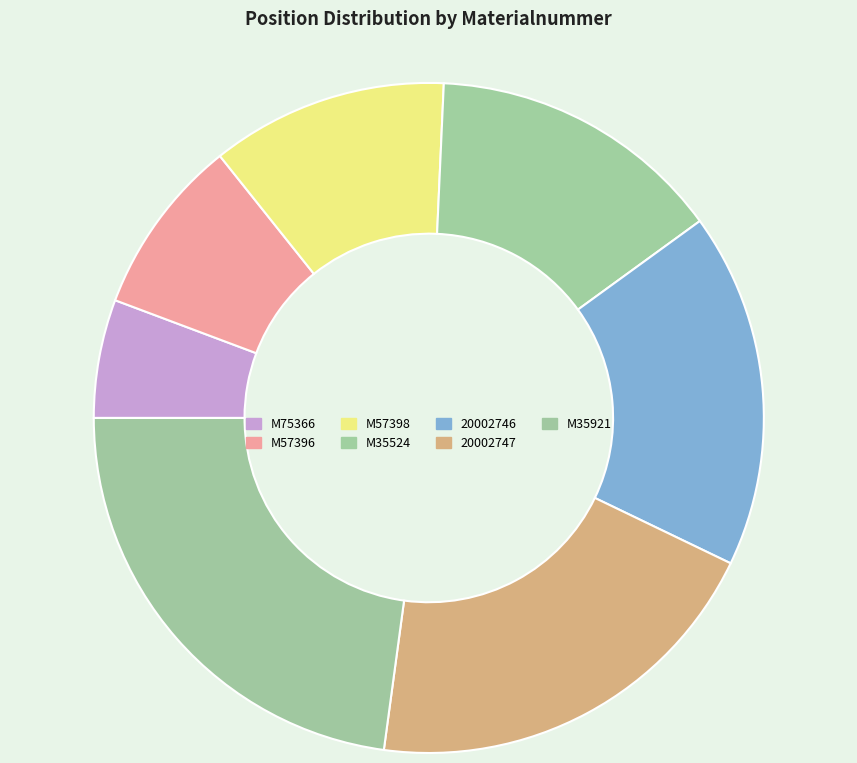

To the nearest percent, what is the difference between the largest and smallest slice percentages?

17%